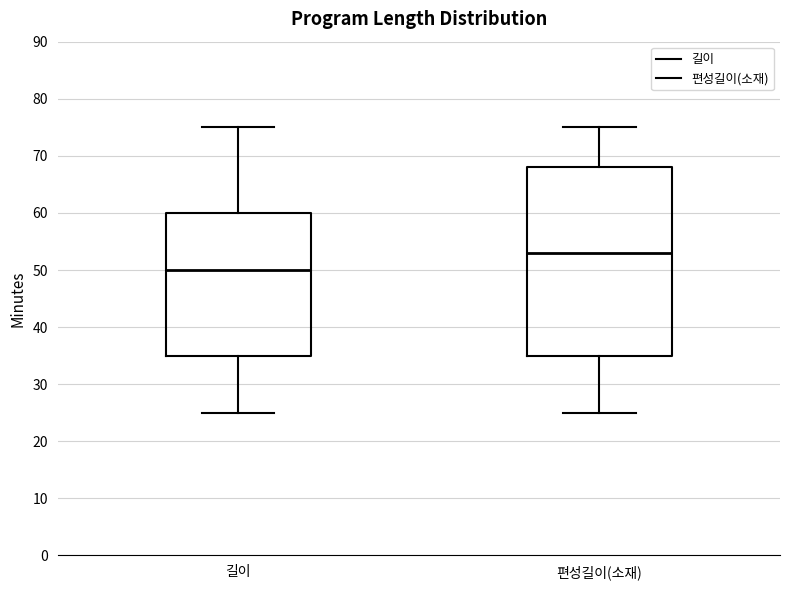

Which box's median line is the highest?

편성길이(소재)